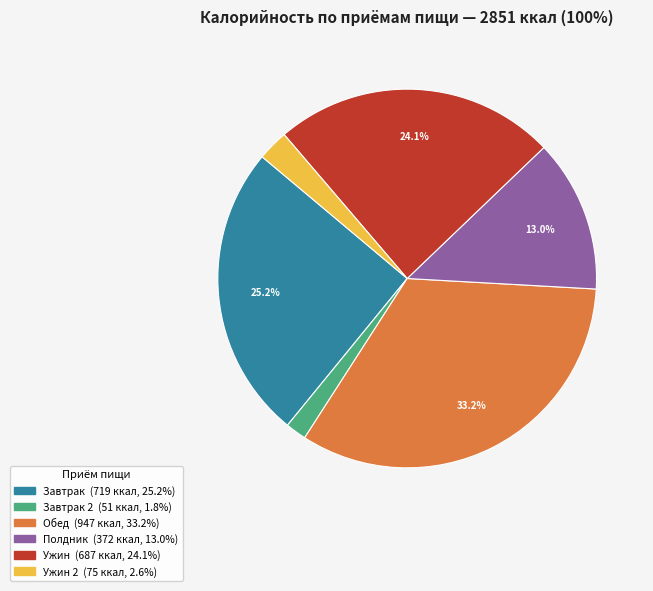

Does any single category account for the majority?

No